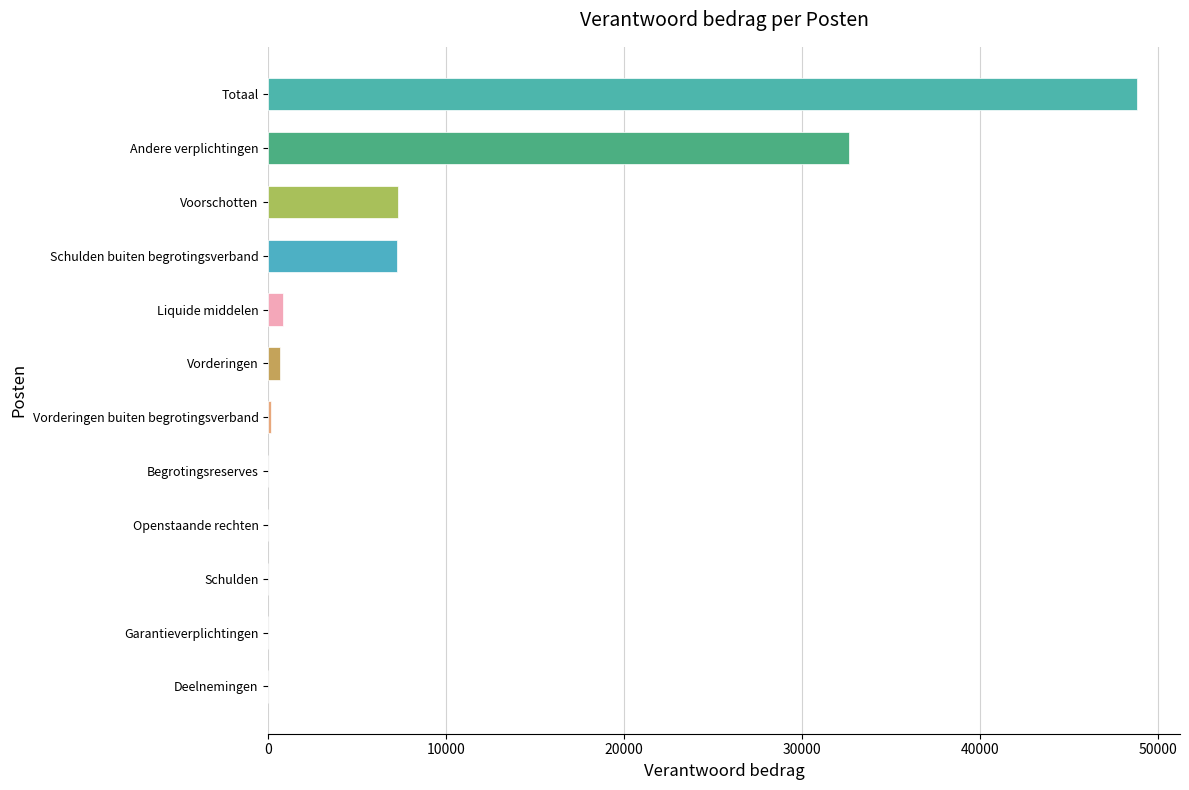

What is the greatest value displayed?

48795